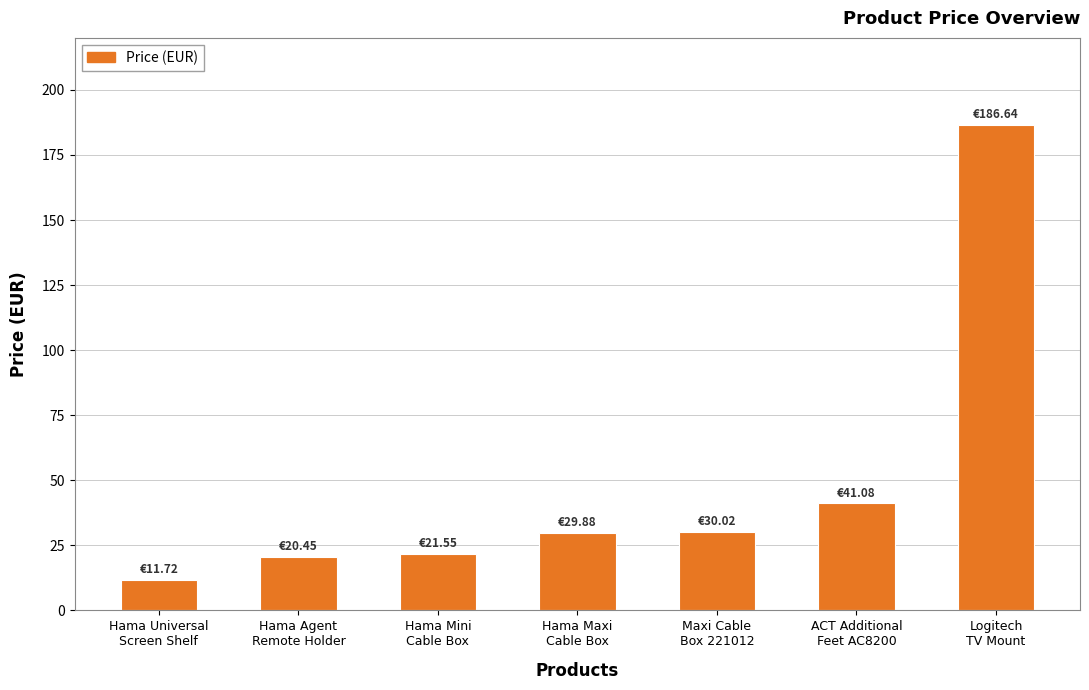

What is the difference between the second highest and second lowest values?

20.6